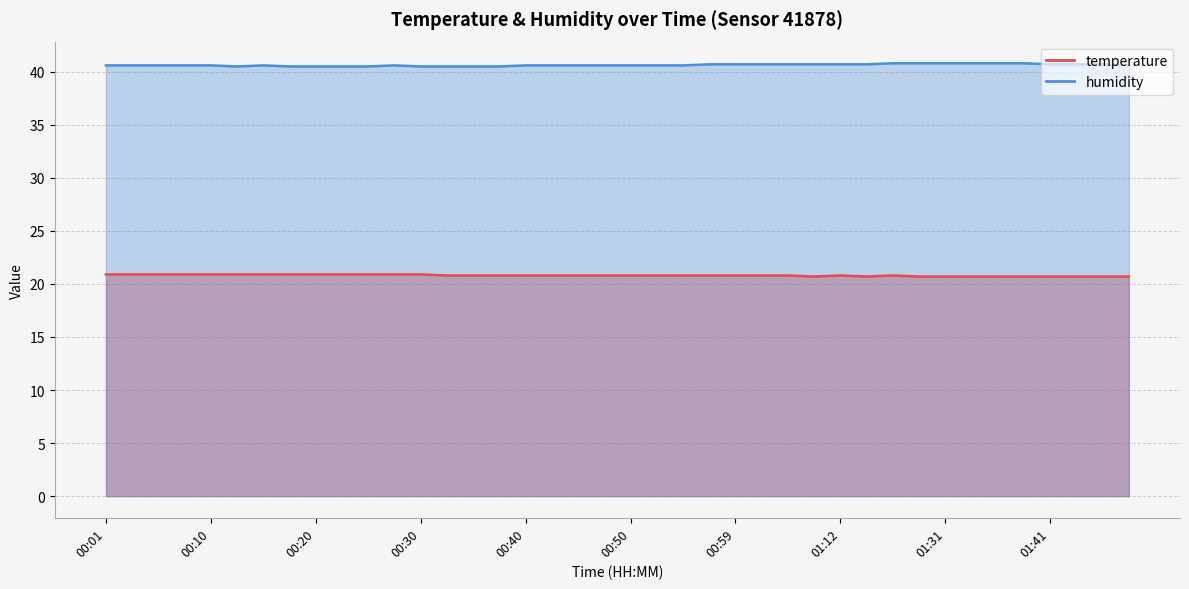

True or false: temperature and humidity cross at least once.

False